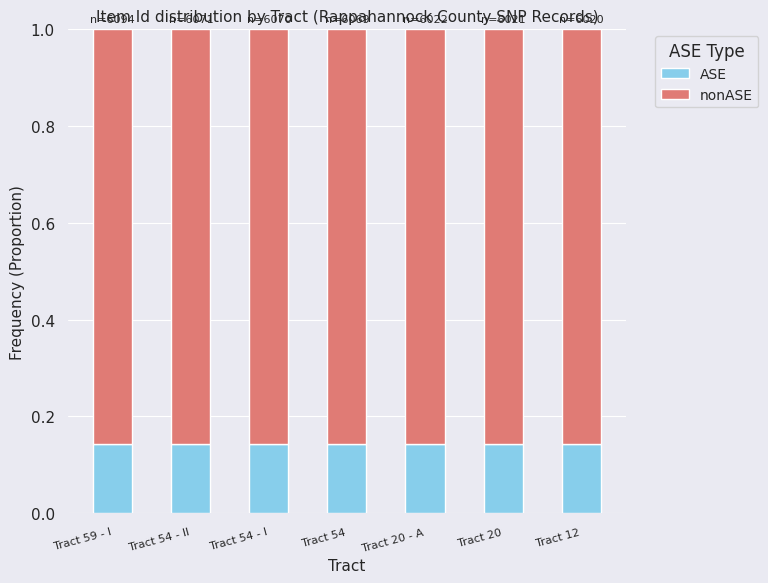

The value of ASE at Tract 59 - I is 0.0. True or false?

False